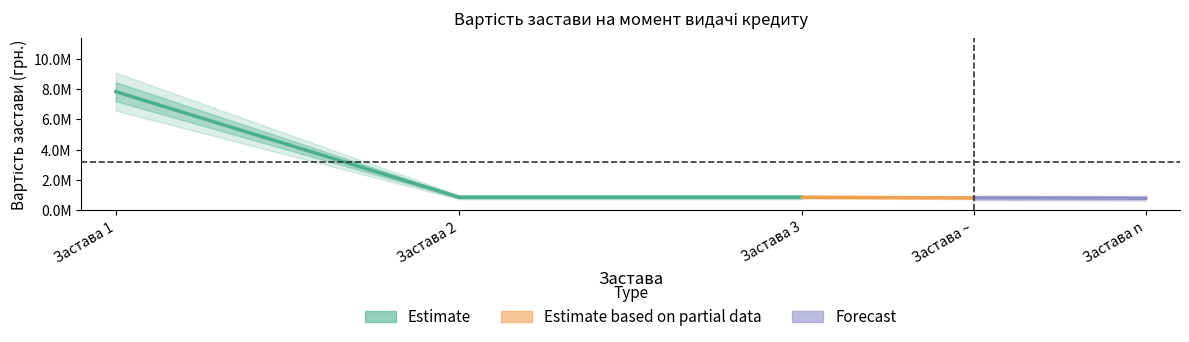

The chart shows a value of 7830630 at Застава 1. True or false?

True